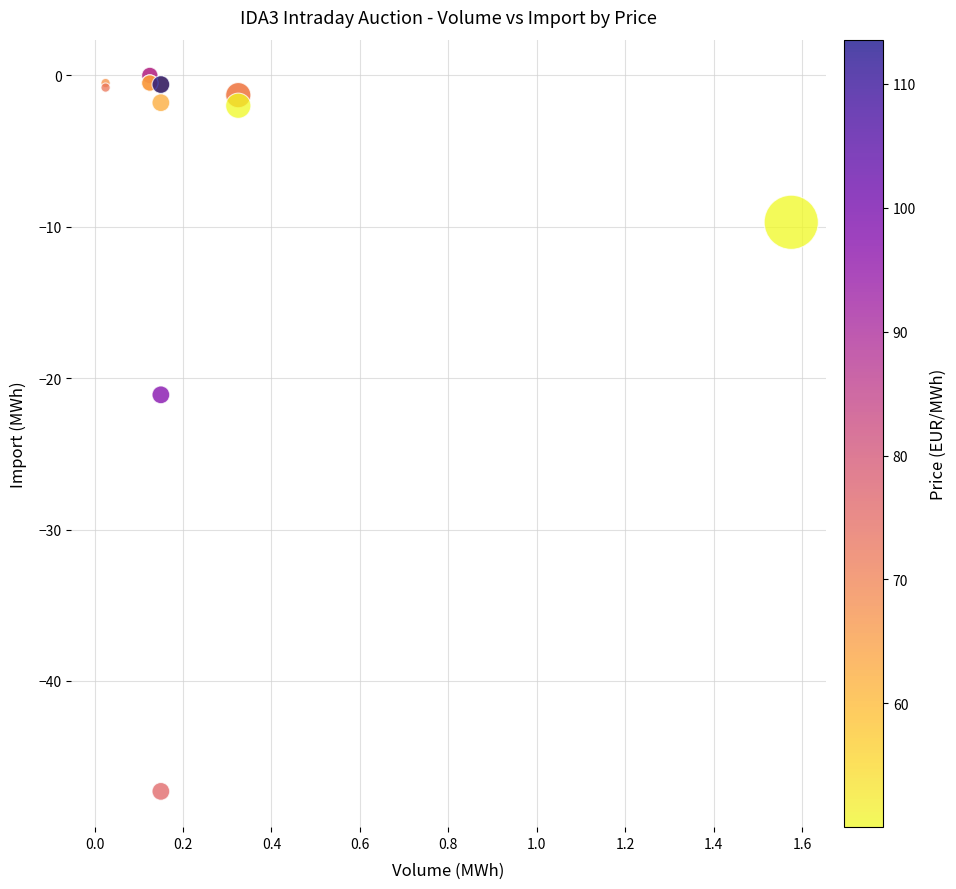

What Y value in the scatter plot is closest to -23?

-21.1